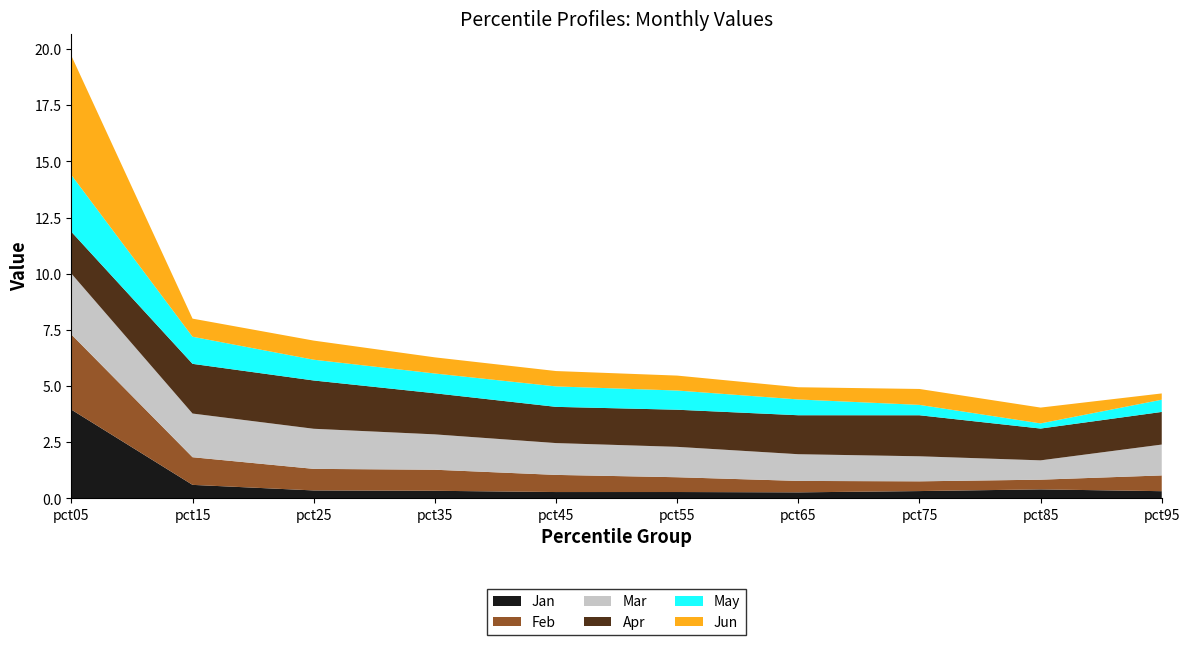

Reading left to right, what are all the values shown in this chart?

Jan: pct05=3.9	pct15=0.6	pct25=0.4	pct35=0.3	pct45=0.3	pct55=0.3	pct65=0.3	pct75=0.3	pct85=0.4	pct95=0.3
Feb: pct05=3.3	pct15=1.2	pct25=1.0	pct35=0.9	pct45=0.8	pct55=0.7	pct65=0.5	pct75=0.4	pct85=0.4	pct95=0.7
Mar: pct05=2.7	pct15=1.9	pct25=1.8	pct35=1.6	pct45=1.4	pct55=1.4	pct65=1.2	pct75=1.1	pct85=0.9	pct95=1.4
Apr: pct05=1.9	pct15=2.2	pct25=2.1	pct35=1.8	pct45=1.6	pct55=1.7	pct65=1.7	pct75=1.8	pct85=1.4	pct95=1.5
May: pct05=2.5	pct15=1.2	pct25=0.9	pct35=0.9	pct45=0.9	pct55=0.9	pct65=0.7	pct75=0.5	pct85=0.2	pct95=0.5
Jun: pct05=5.3	pct15=0.8	pct25=0.9	pct35=0.7	pct45=0.7	pct55=0.7	pct65=0.5	pct75=0.7	pct85=0.7	pct95=0.3